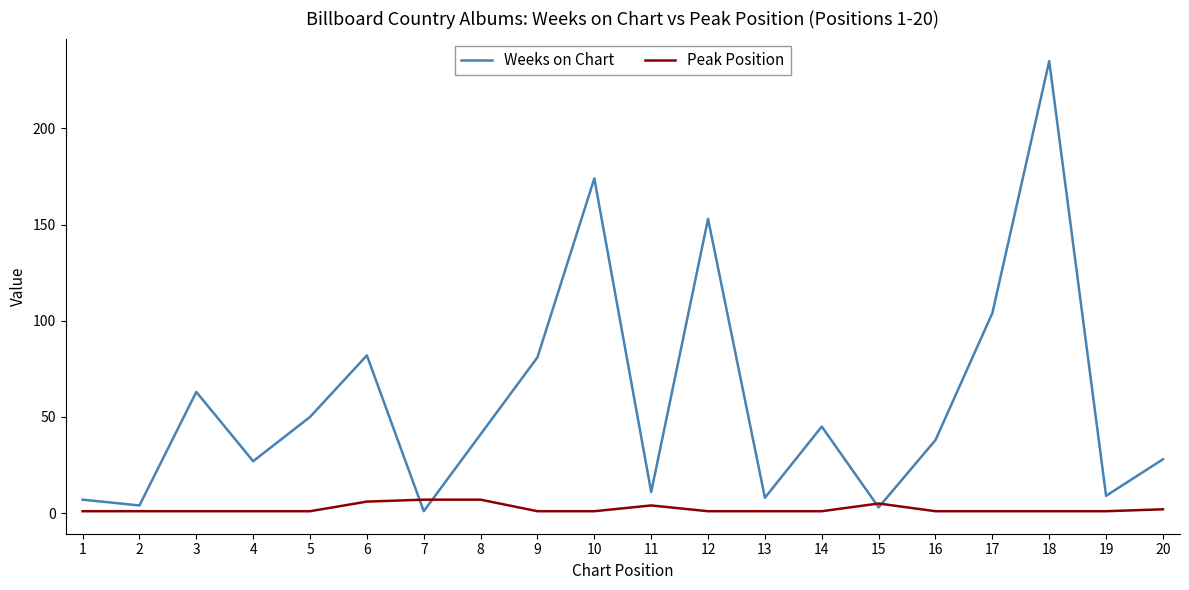

Between 1 and 18, which series saw the biggest shift?

Weeks on Chart